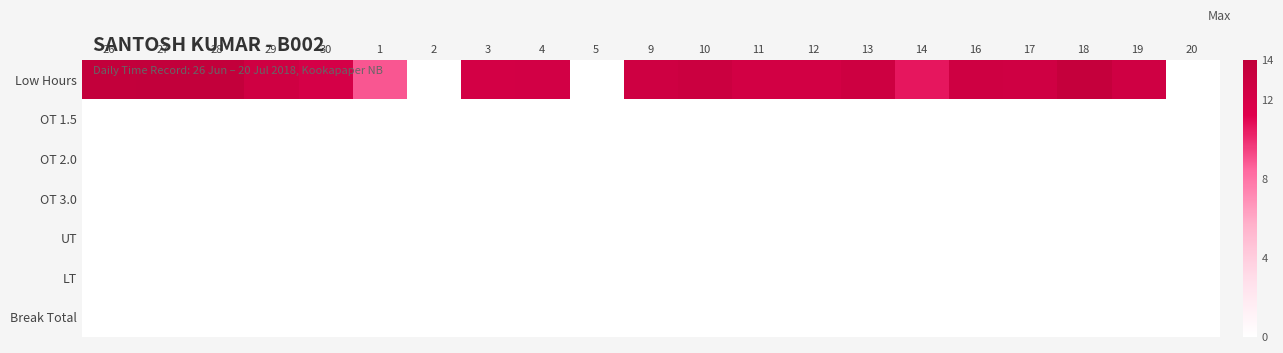

Reading right to left, list all the values displayed in this chart.

Low Hours: 20=0.0	19=12.6	18=13.6	17=12.6	16=12.7	14=10.6	13=12.8	12=12.4	11=12.4	10=13.0	9=12.7	5=0.0	4=12.3	3=12.3	2=0.0	1=8.9	30=12.0	29=12.7	28=13.7	27=13.8	26=13.7
OT 1.5: 20=0.0	19=0.0	18=0.0	17=0.0	16=0.0	14=0.0	13=0.0	12=0.0	11=0.0	10=0.0	9=0.0	5=0.0	4=0.0	3=0.0	2=0.0	1=0.0	30=0.0	29=0.0	28=0.0	27=0.0	26=0.0
OT 2.0: 20=0.0	19=0.0	18=0.0	17=0.0	16=0.0	14=0.0	13=0.0	12=0.0	11=0.0	10=0.0	9=0.0	5=0.0	4=0.0	3=0.0	2=0.0	1=0.0	30=0.0	29=0.0	28=0.0	27=0.0	26=0.0
OT 3.0: 20=0.0	19=0.0	18=0.0	17=0.0	16=0.0	14=0.0	13=0.0	12=0.0	11=0.0	10=0.0	9=0.0	5=0.0	4=0.0	3=0.0	2=0.0	1=0.0	30=0.0	29=0.0	28=0.0	27=0.0	26=0.0
UT: 20=0.0	19=0.0	18=0.0	17=0.0	16=0.0	14=0.0	13=0.0	12=0.0	11=0.0	10=0.0	9=0.0	5=0.0	4=0.0	3=0.0	2=0.0	1=0.0	30=0.0	29=0.0	28=0.0	27=0.0	26=0.0
LT: 20=0.0	19=0.0	18=0.0	17=0.0	16=0.0	14=0.0	13=0.0	12=0.0	11=0.0	10=0.0	9=0.0	5=0.0	4=0.0	3=0.0	2=0.0	1=0.0	30=0.0	29=0.0	28=0.0	27=0.0	26=0.0
Break Total: 20=0.0	19=0.0	18=0.0	17=0.0	16=0.0	14=0.0	13=0.0	12=0.0	11=0.0	10=0.0	9=0.0	5=0.0	4=0.0	3=0.0	2=0.0	1=0.0	30=0.0	29=0.0	28=0.0	27=0.0	26=0.0